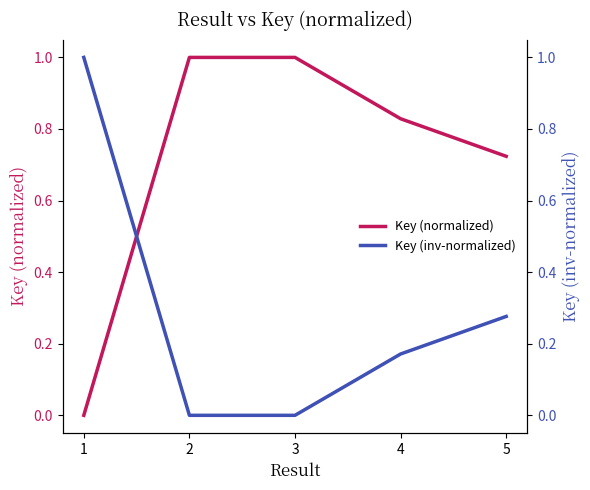

What is the value of the Key (inv-normalized) point at the 1st from the left?

1.0